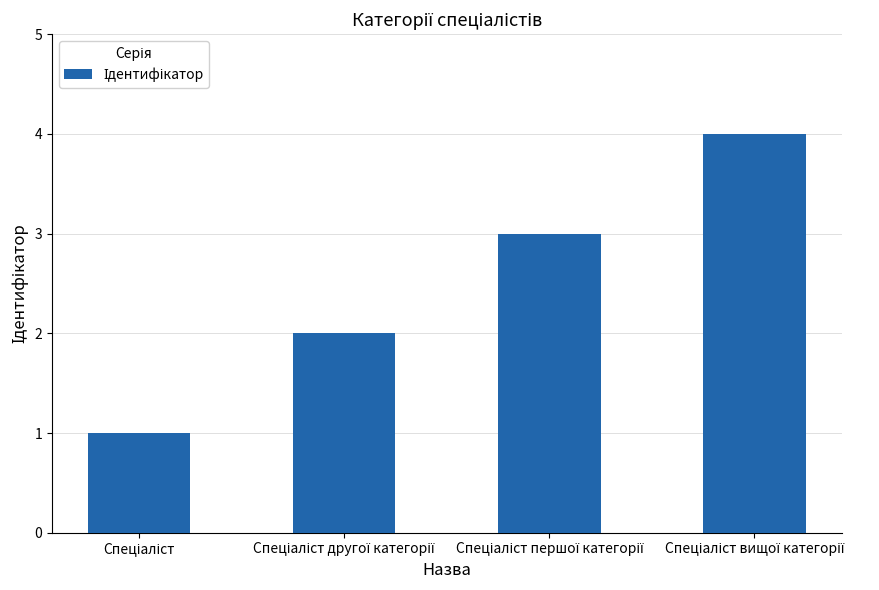

How many bars are there in total?

4